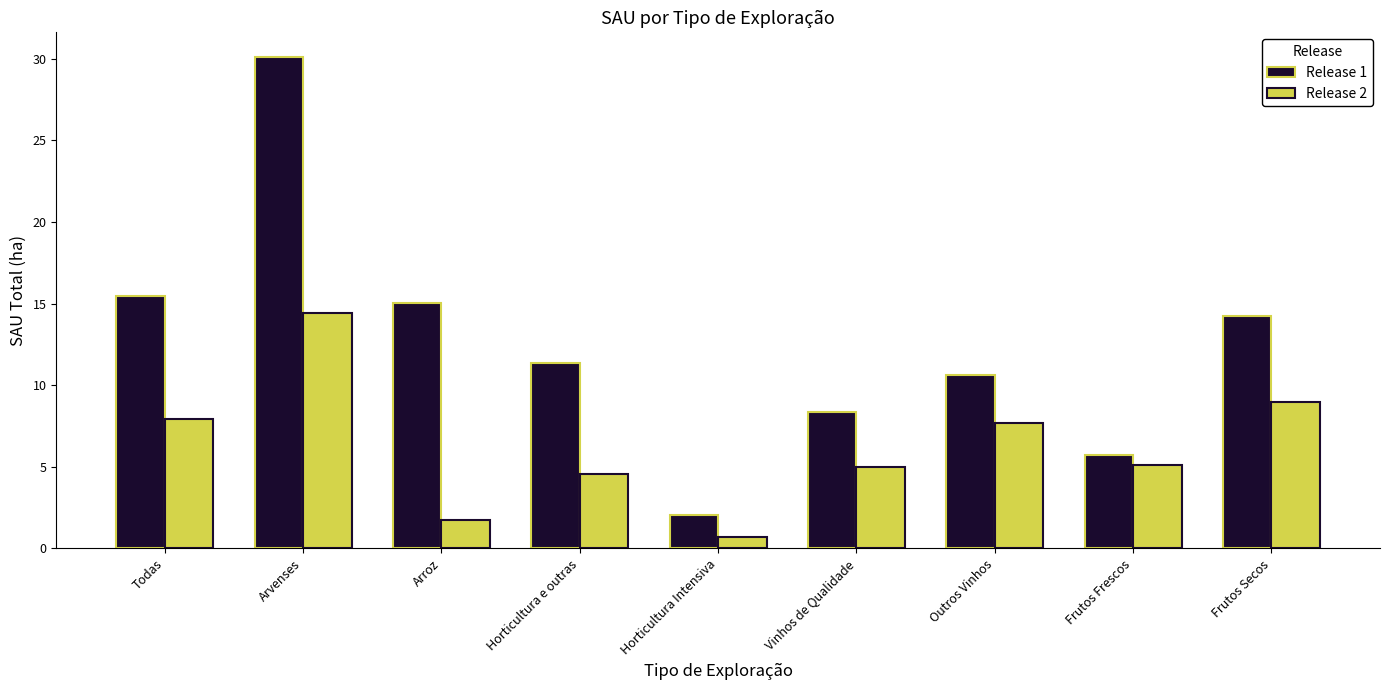

Reading left to right, list all the values displayed in this chart.

Release 1: Todas=15.5	Arvenses=30.1	Arroz=15.1	Horticultura e outras=11.4	Horticultura Intensiva=2.1	Vinhos de Qualidade=8.4	Outros Vinhos=10.6	Frutos Frescos=5.7	Frutos Secos=14.2
Release 2: Todas=7.9	Arvenses=14.4	Arroz=1.7	Horticultura e outras=4.5	Horticultura Intensiva=0.7	Vinhos de Qualidade=5.0	Outros Vinhos=7.7	Frutos Frescos=5.1	Frutos Secos=9.0